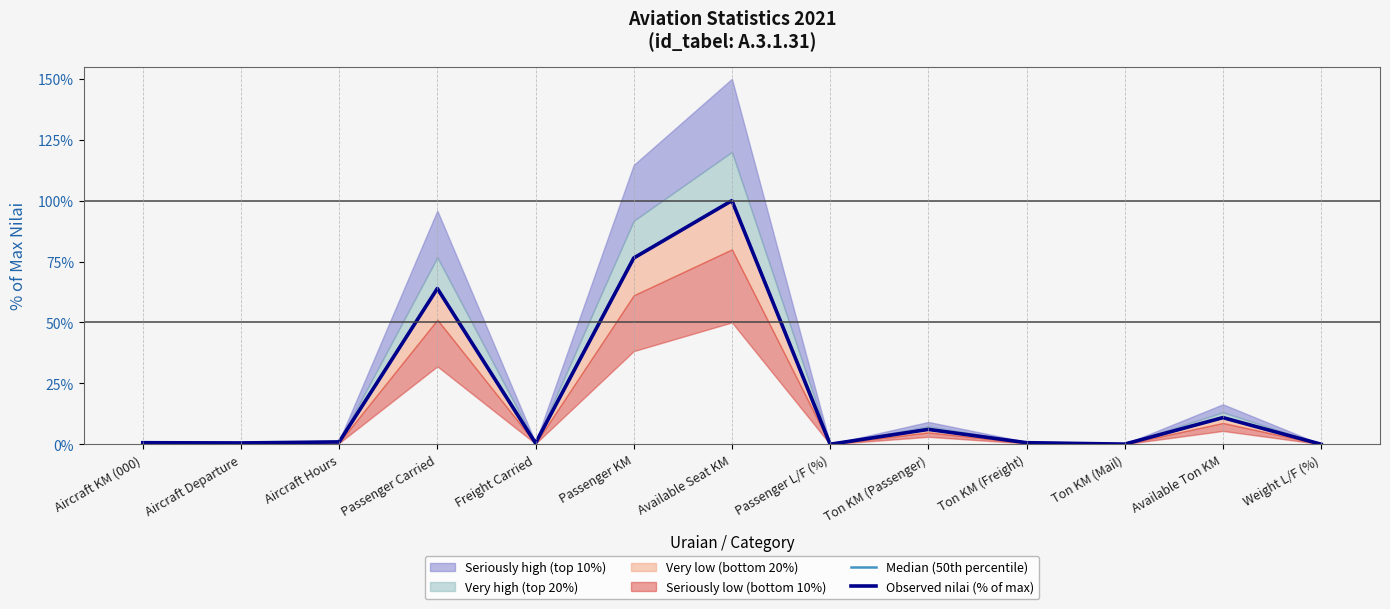

Does the chart have visible grid lines?

No